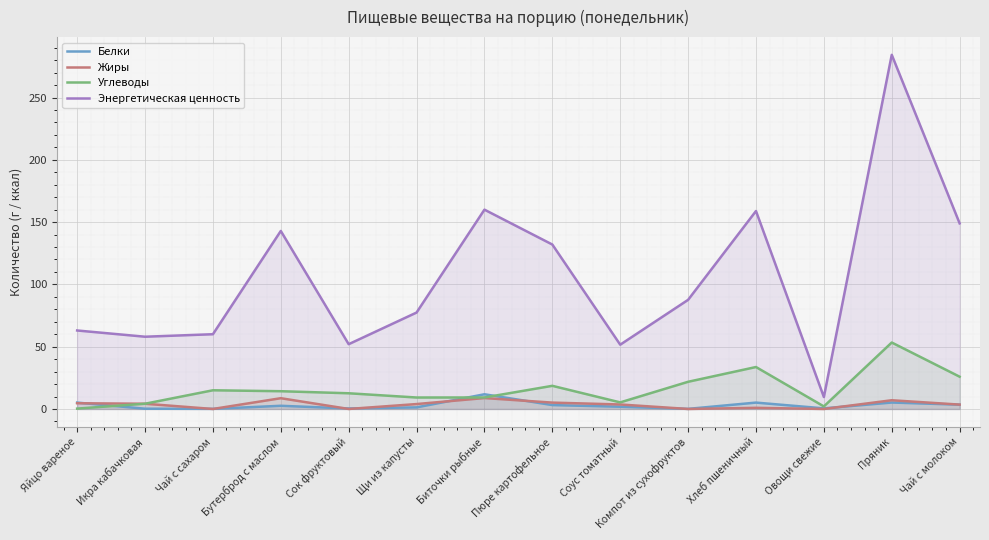

Where do Углеводы and Белки first cross each other?

Яйцо вареное and Икра кабачковая